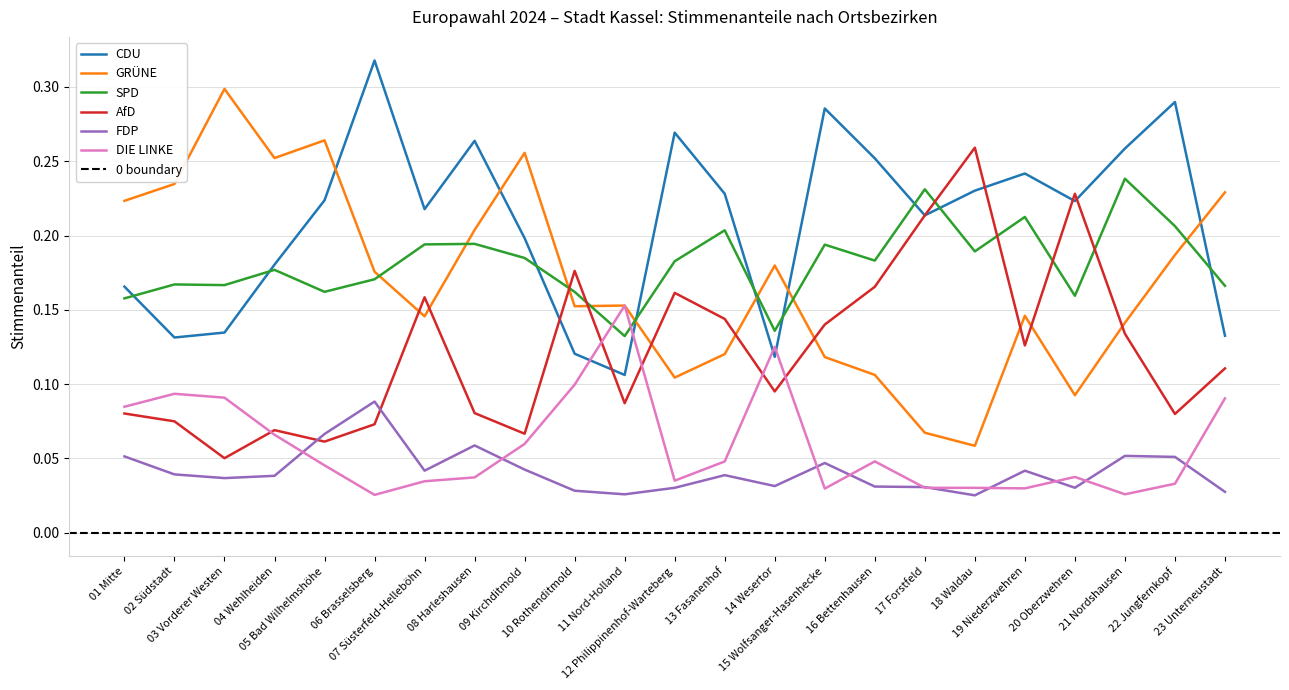

What is the sum of the DIE LINKE values at 03 Vorderer Westen and 16 Bettenhausen?

0.1